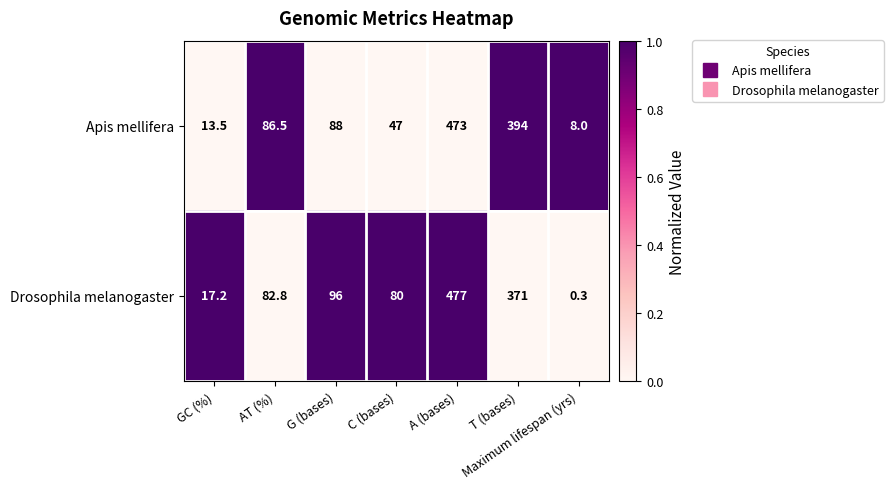

List the series in order of their peak value, lowest first.

Apis mellifera, Drosophila melanogaster